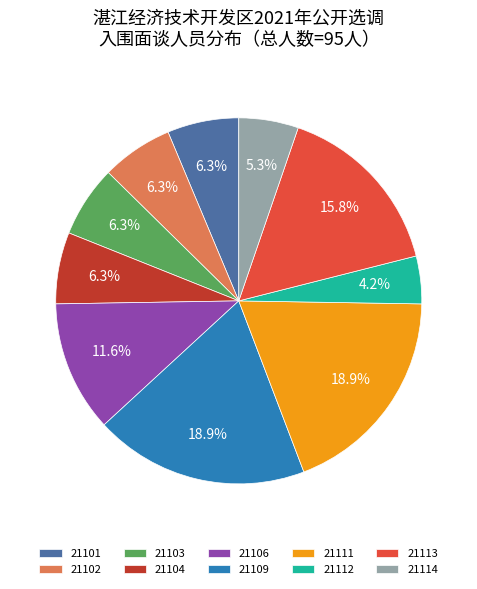

How much of the chart is everything except 21113?

84.2%